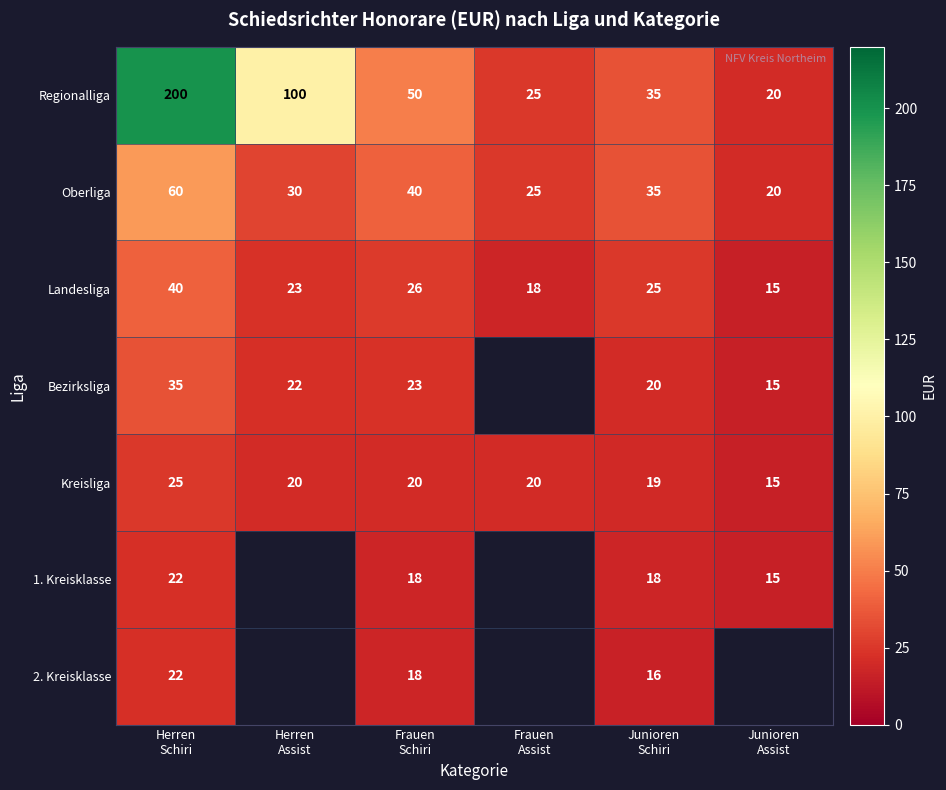

What is the difference between the maximum and minimum values in the Regionalliga series?

180